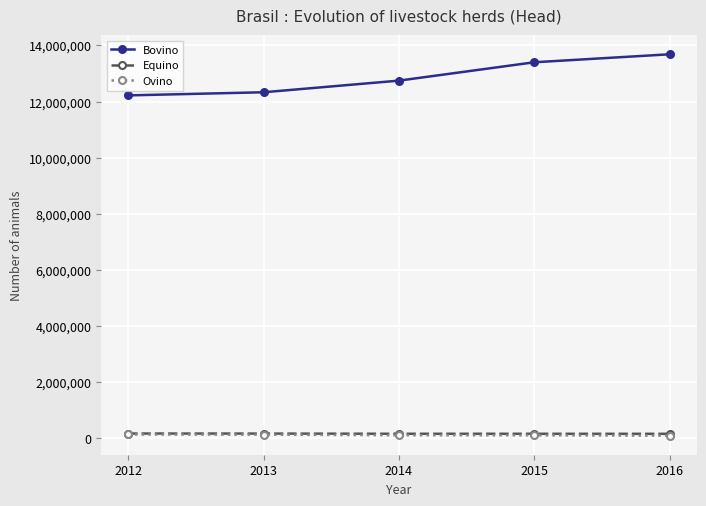

What are all the series names shown in the legend?

Bovino, Equino, Ovino